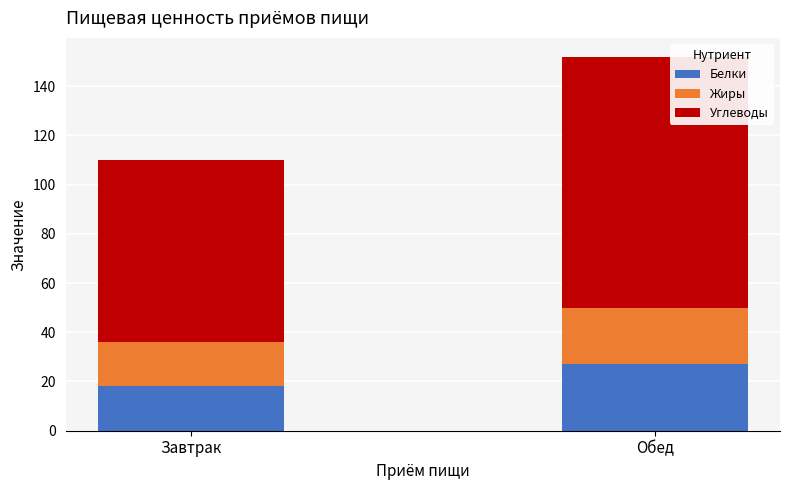

How many bars are there in total?

2